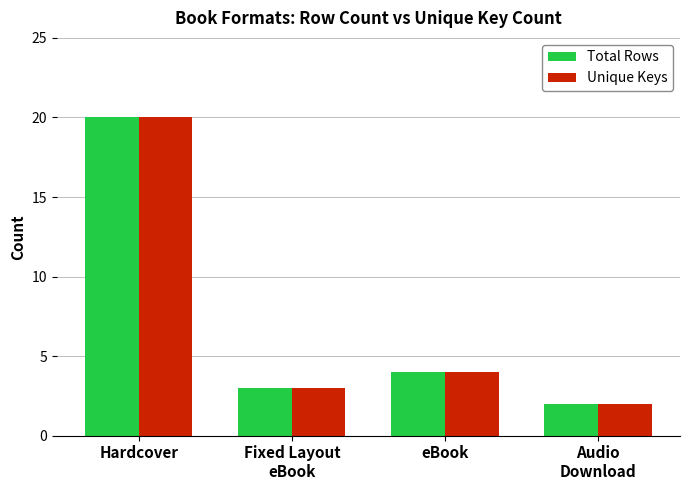

The value of Unique Keys at Hardcover is 20. True or false?

True